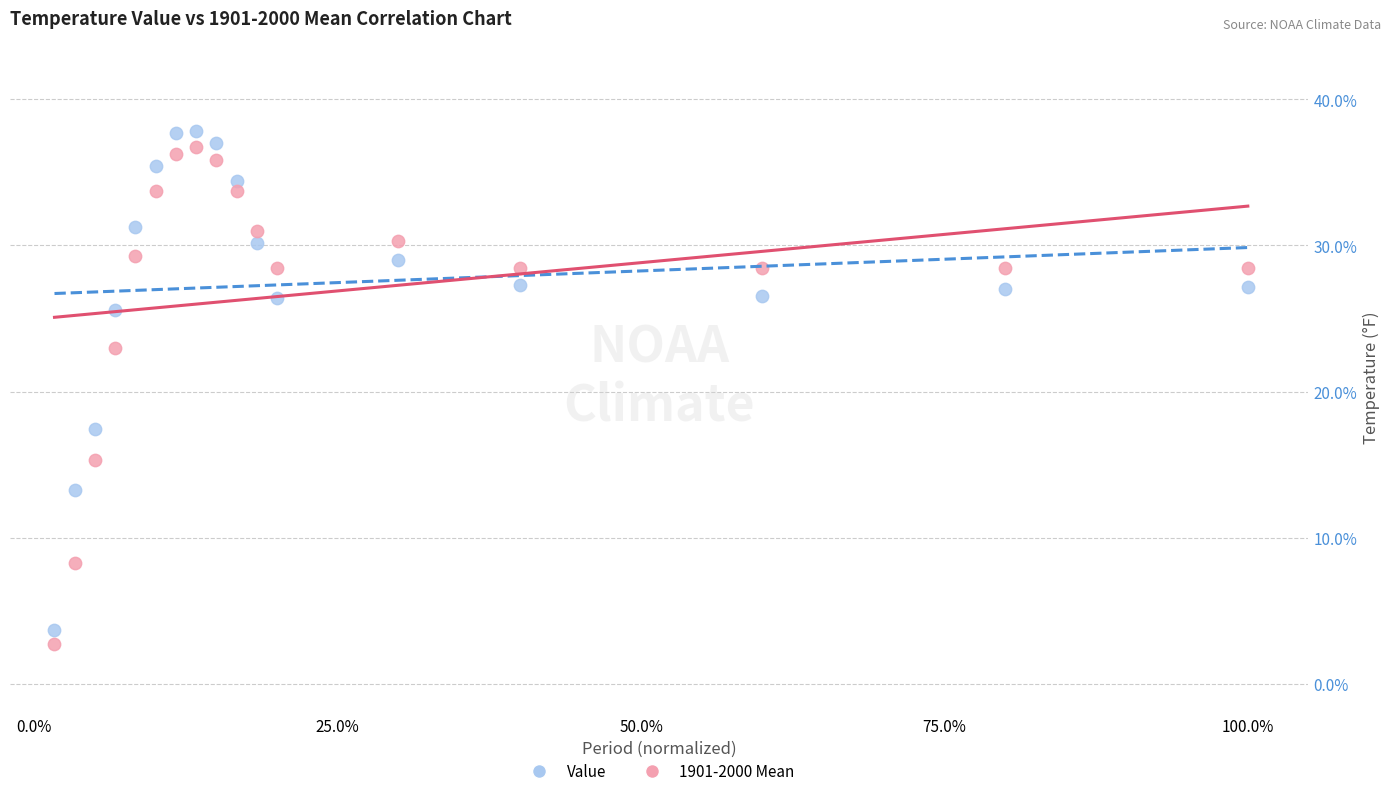

Which series has the largest Y range (max minus min)?

Value